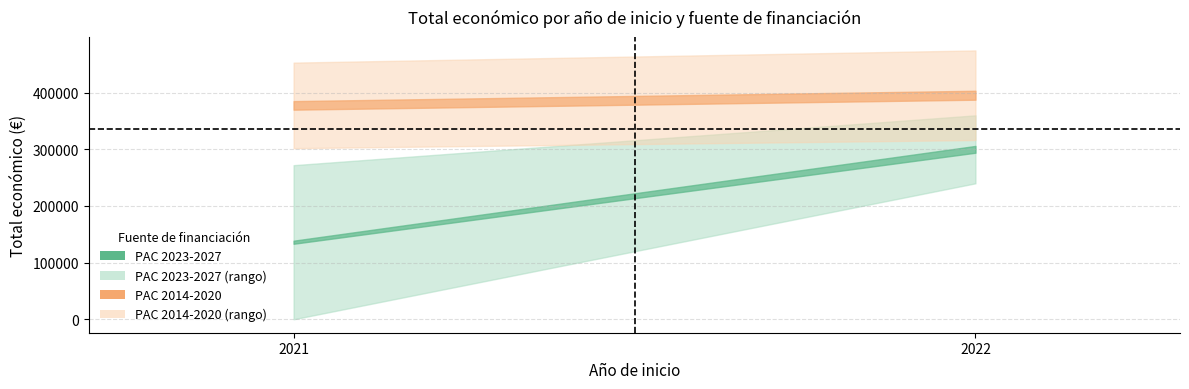

What is the label of the 5th point from the left?

2021